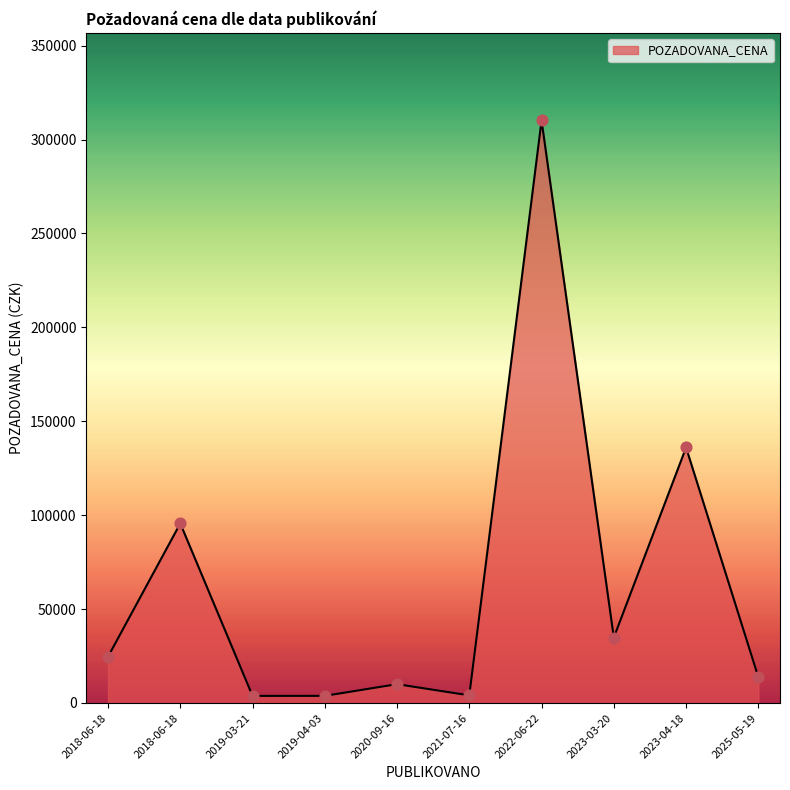

How many lines are shown in the chart?

1